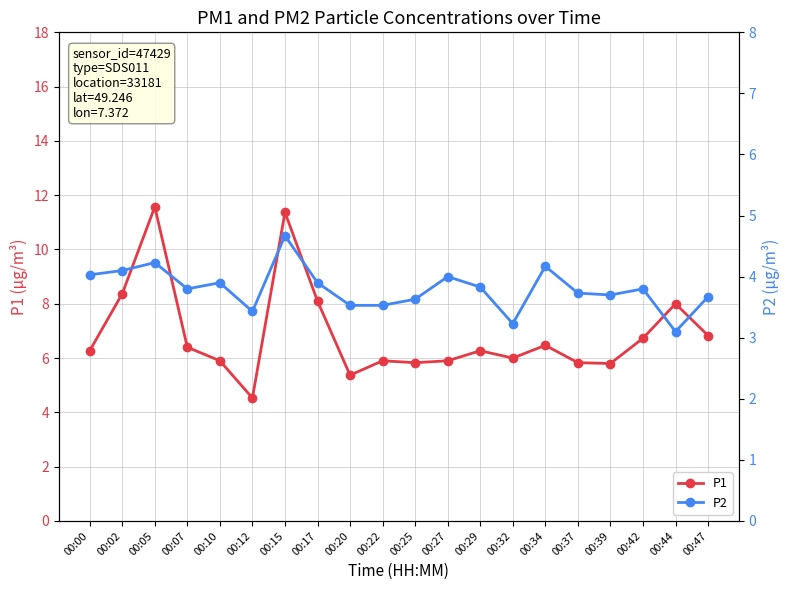

Where is the first local maximum for P2?

00:05